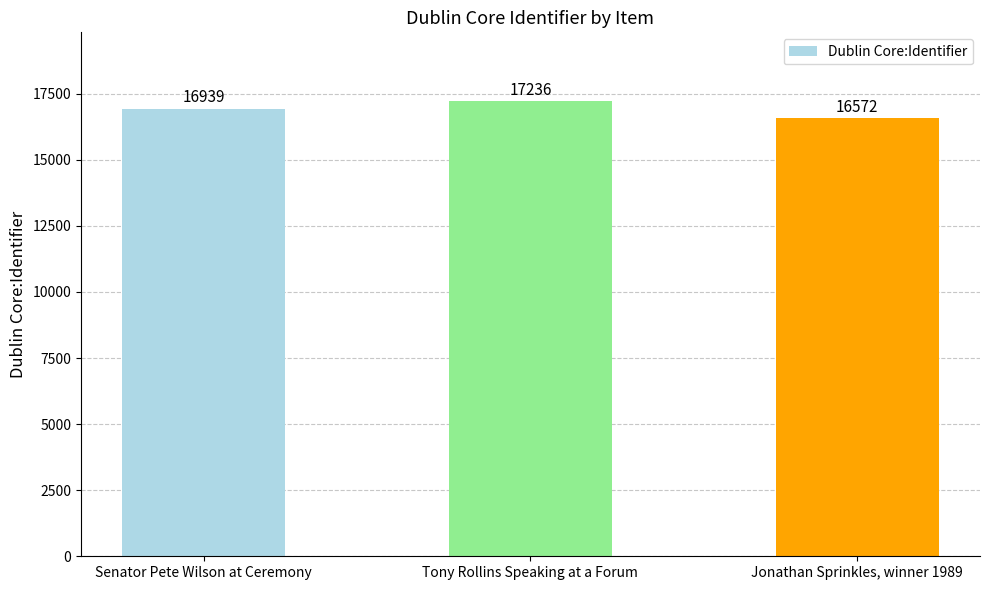

What is the ratio of the value at Tony Rollins Speaking at a Forum to the value at Jonathan Sprinkles, winner 1989?

1.0